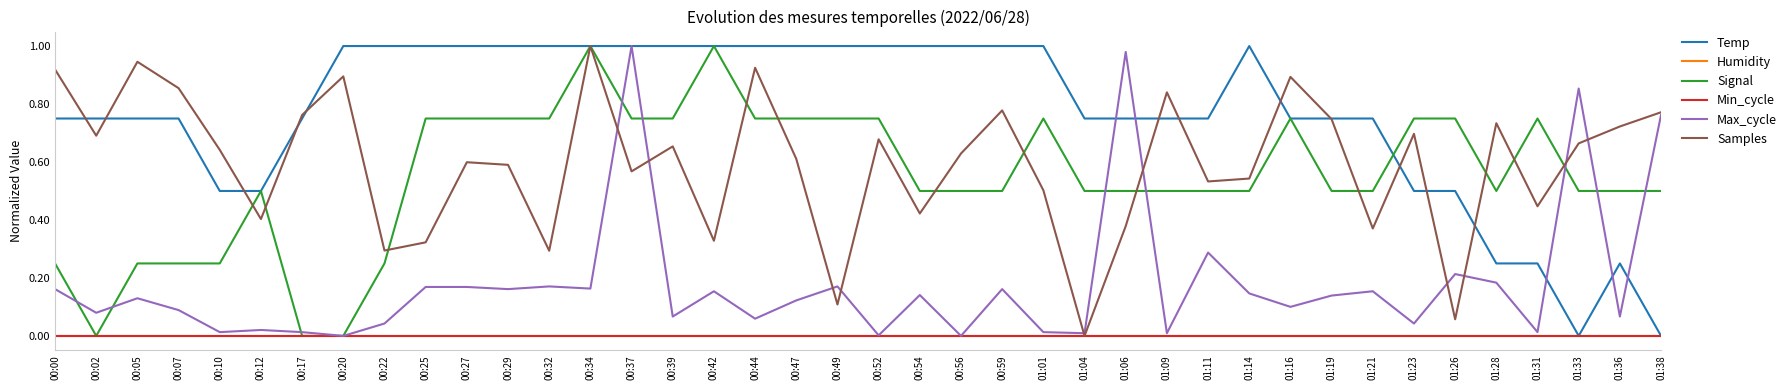

Which series changed the most between 00:25 and 00:54?

Signal